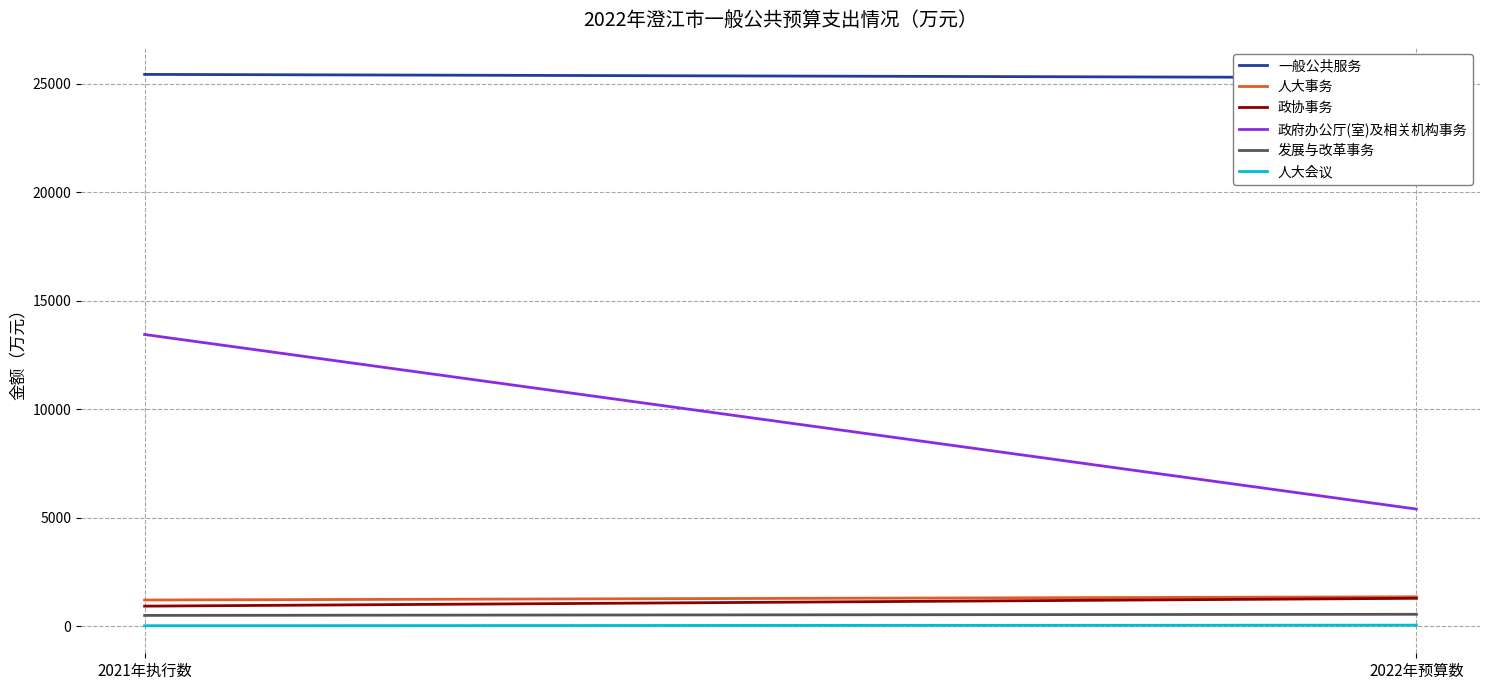

Rank the series by their maximum value, from lowest to highest.

人大会议, 发展与改革事务, 政协事务, 人大事务, 政府办公厅(室)及相关机构事务, 一般公共服务